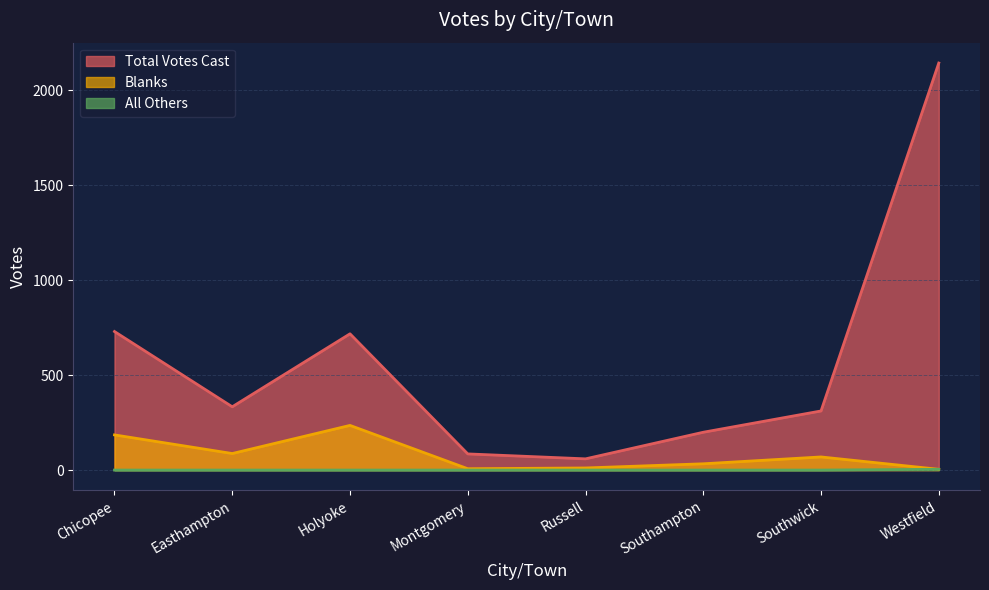

True or false: All Others has more than 0 points higher than both neighbors.

False